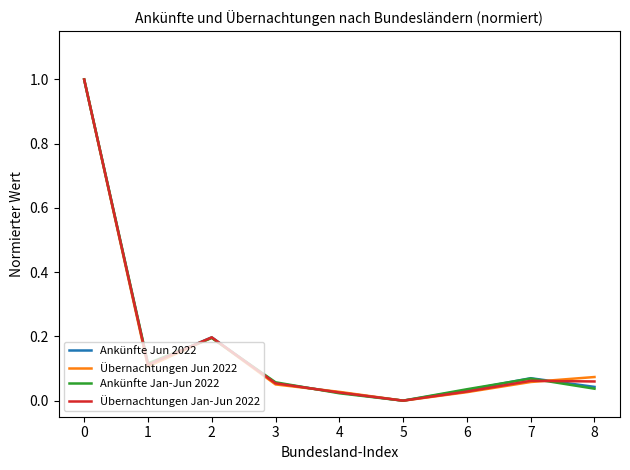

What is the total value across all series at 7?

0.3